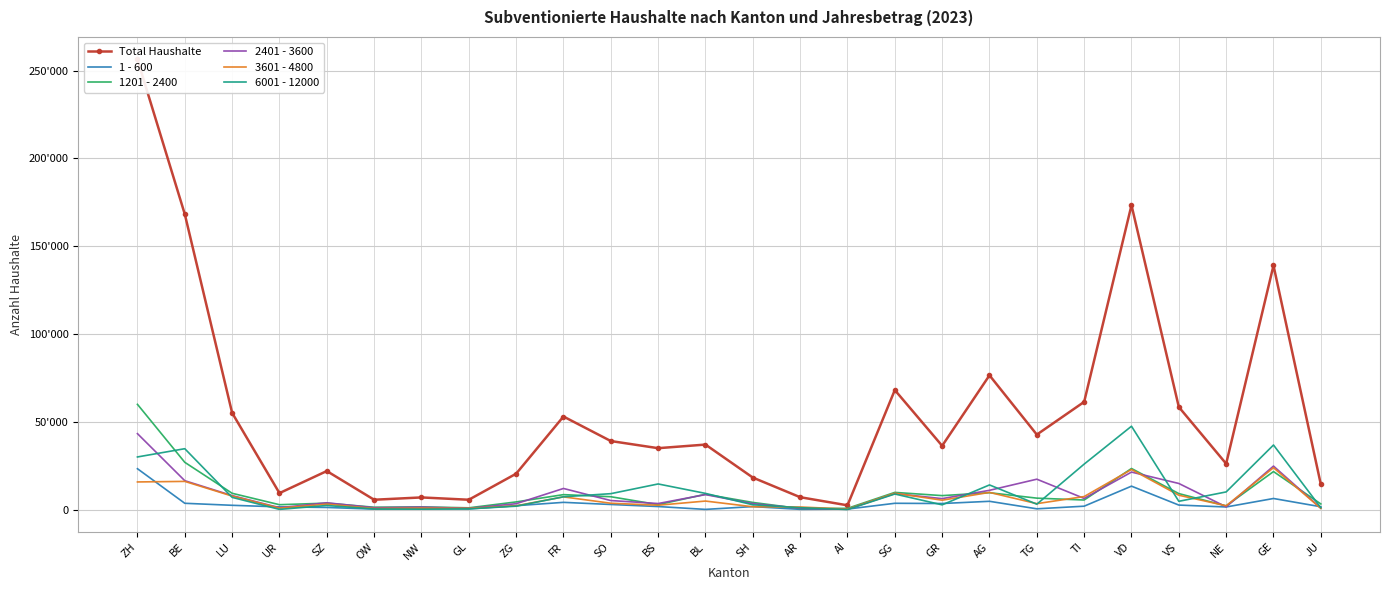

What is the label of the 19th point from the left?

AG